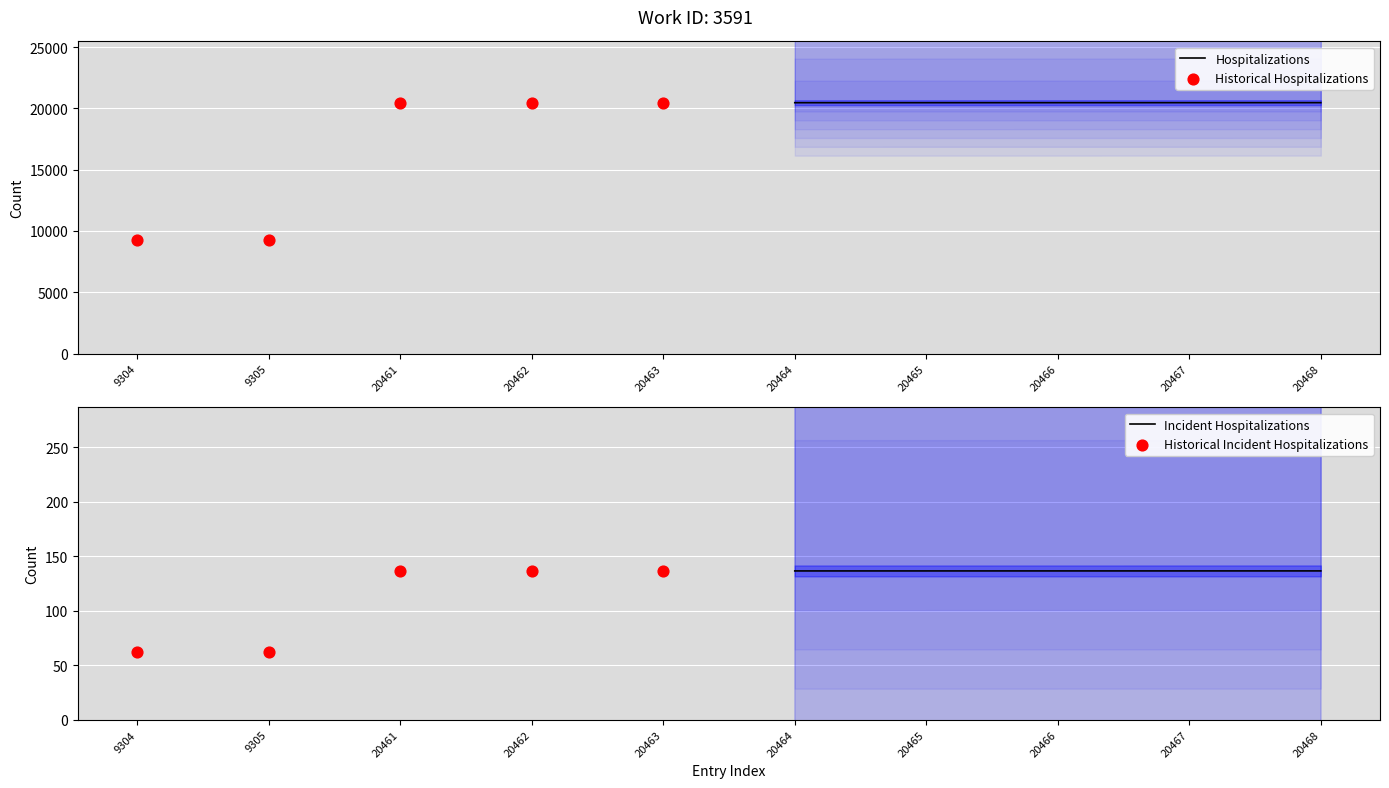

Which series contains the highest Y value?

Hospitalizations